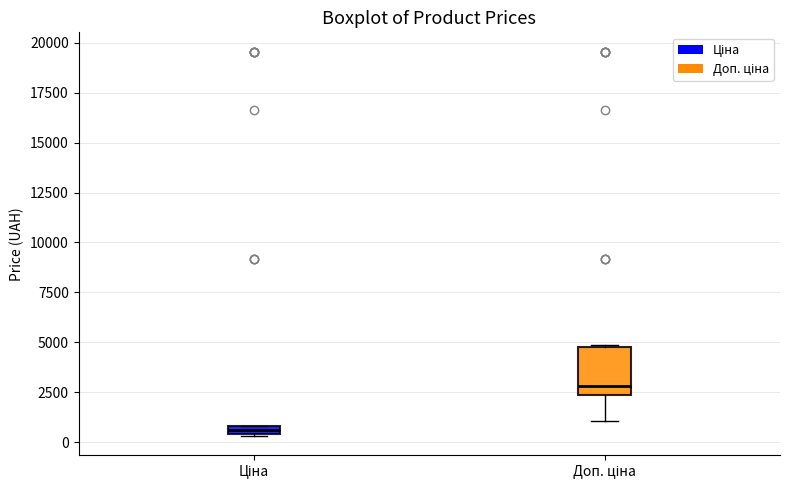

Comparing the boxes themselves (not the whiskers), which one is the tallest?

Доп. ціна